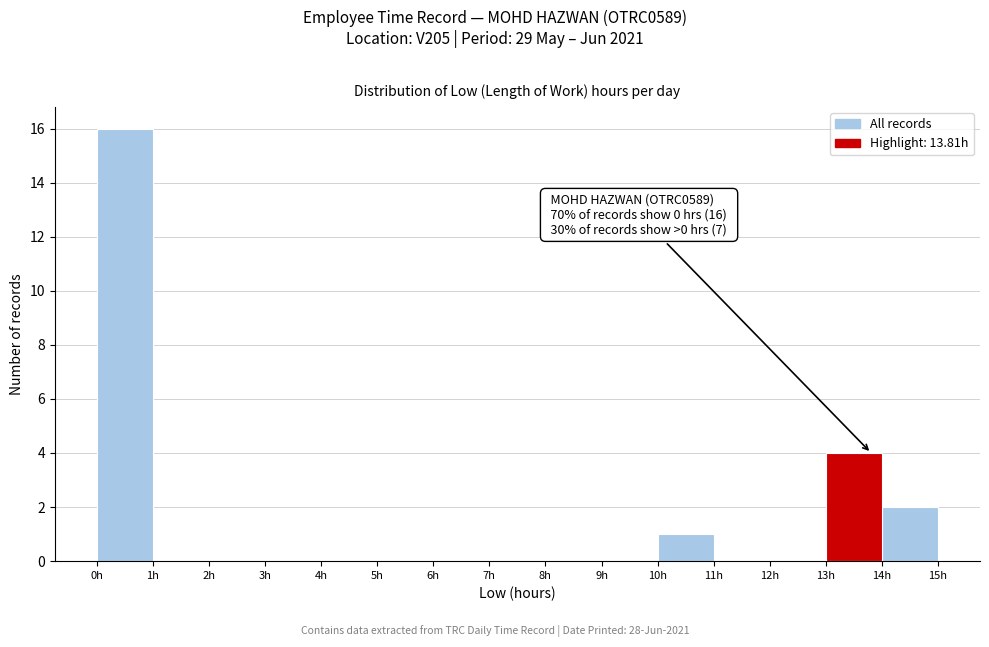

Which range on the x-axis has the tallest bar?

0 to 1